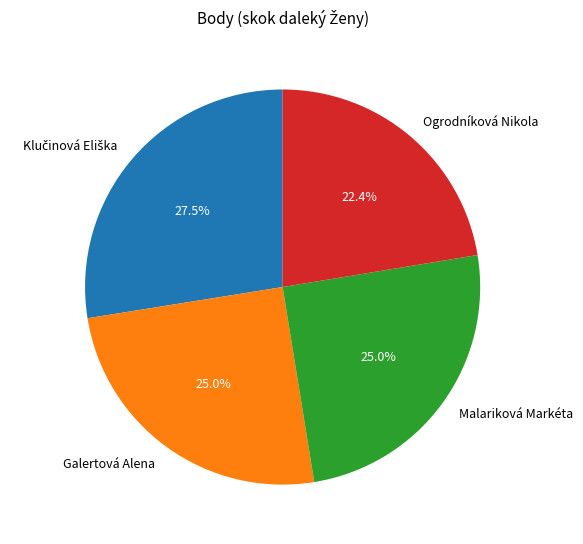

To the nearest percent, what is the combined percentage of Ogrodníková Nikola and Malariková Markéta?

47%